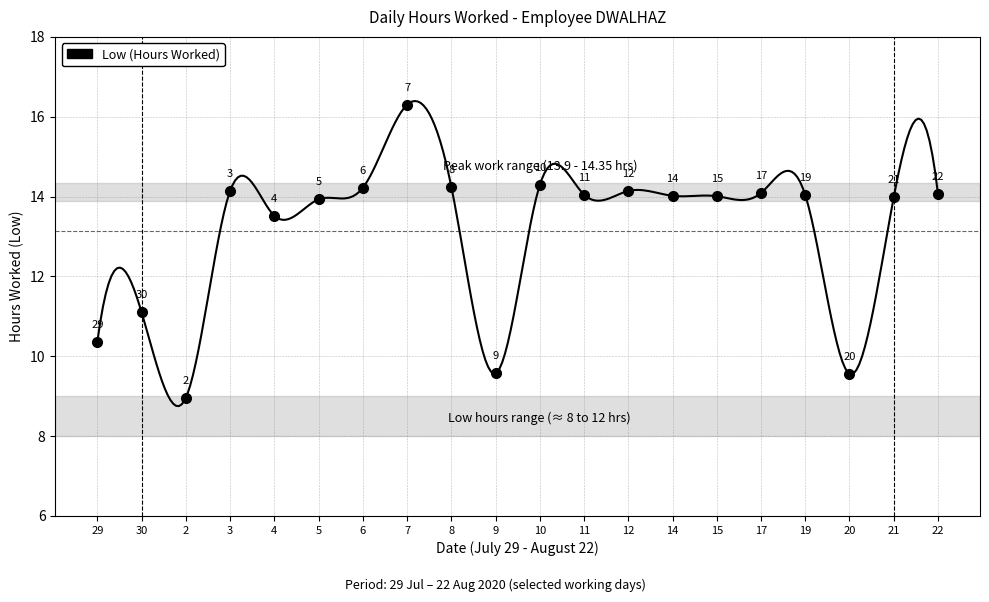

Approximately how many times larger is the value at 15 compared to 17?

1.0